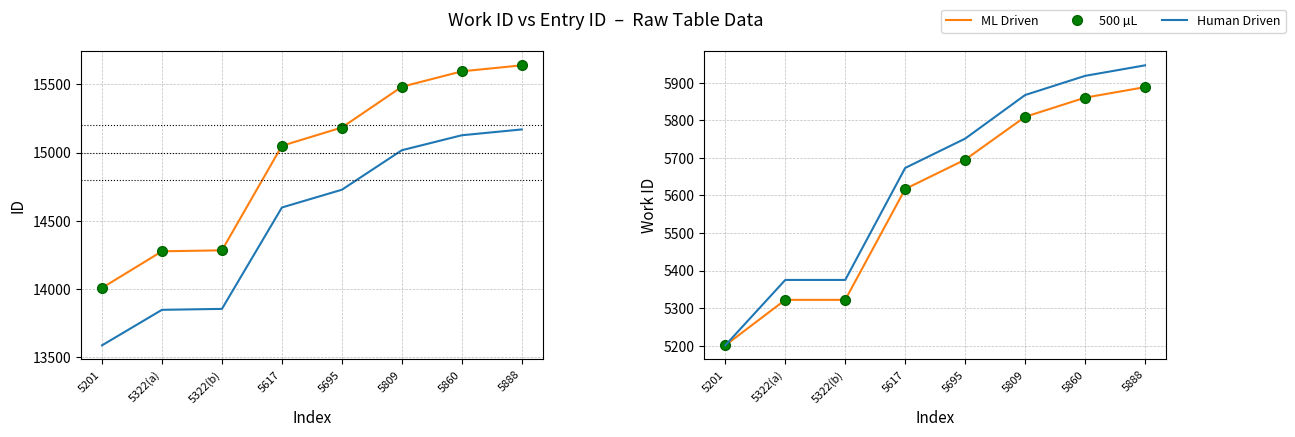

True or false: ML Driven and Human Driven intersect in this chart.

False